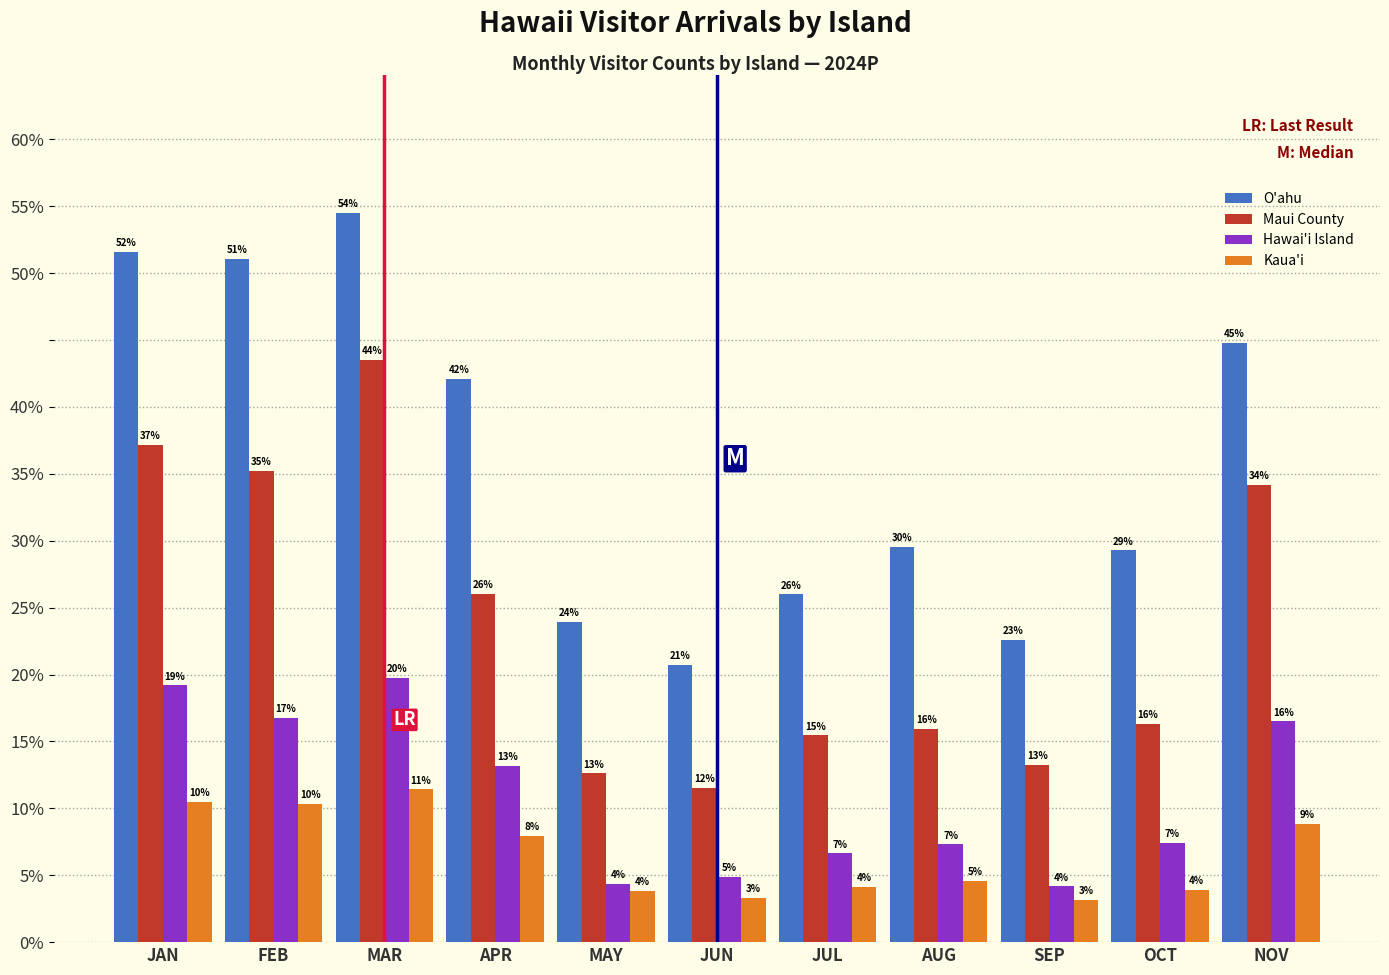

Does the chart contain any negative values?

No